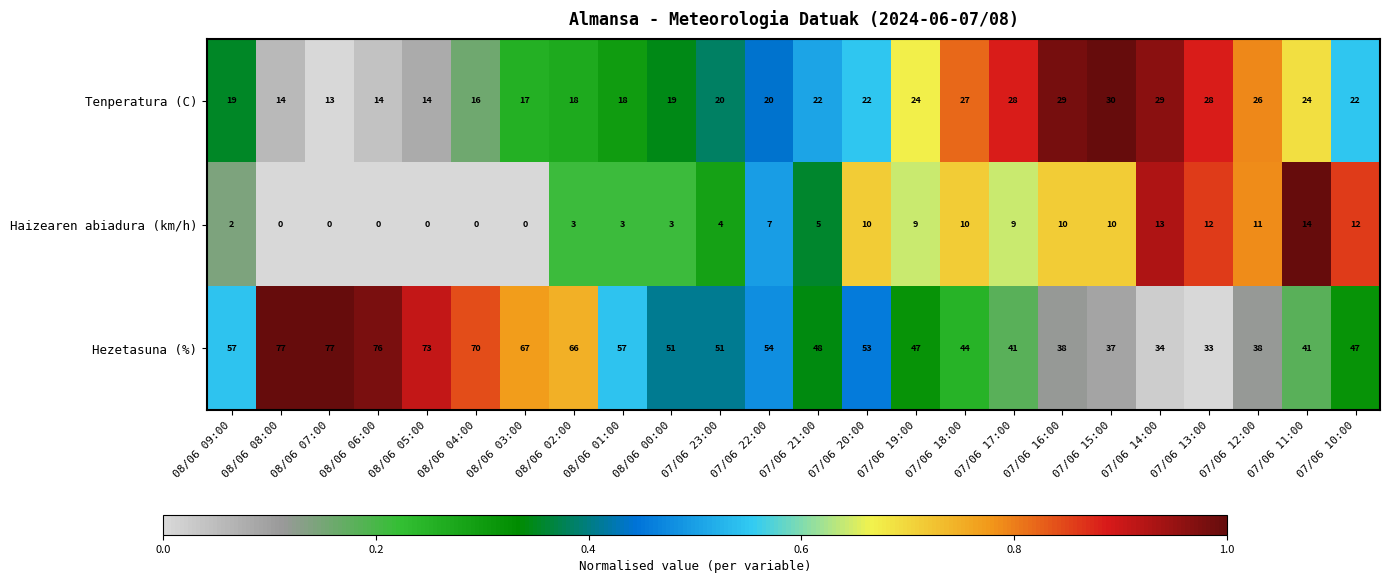

Which series changed the most between 07/06 23:00 and 07/06 13:00?

Hezetasuna (%)